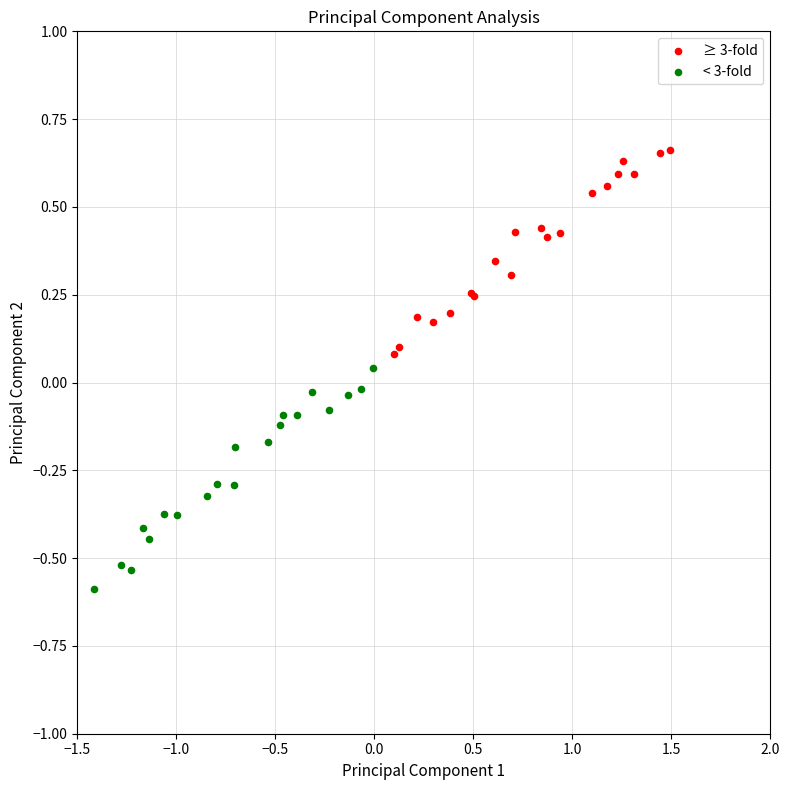

Which series contains the highest Y value?

≥ 3-fold